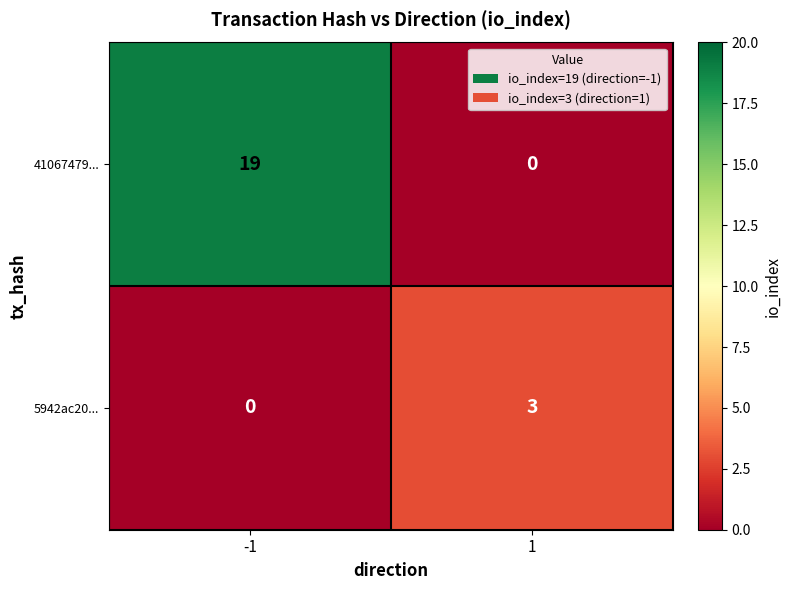

Rank the series by their average value, from lowest to highest.

5942ac20..., 41067479...